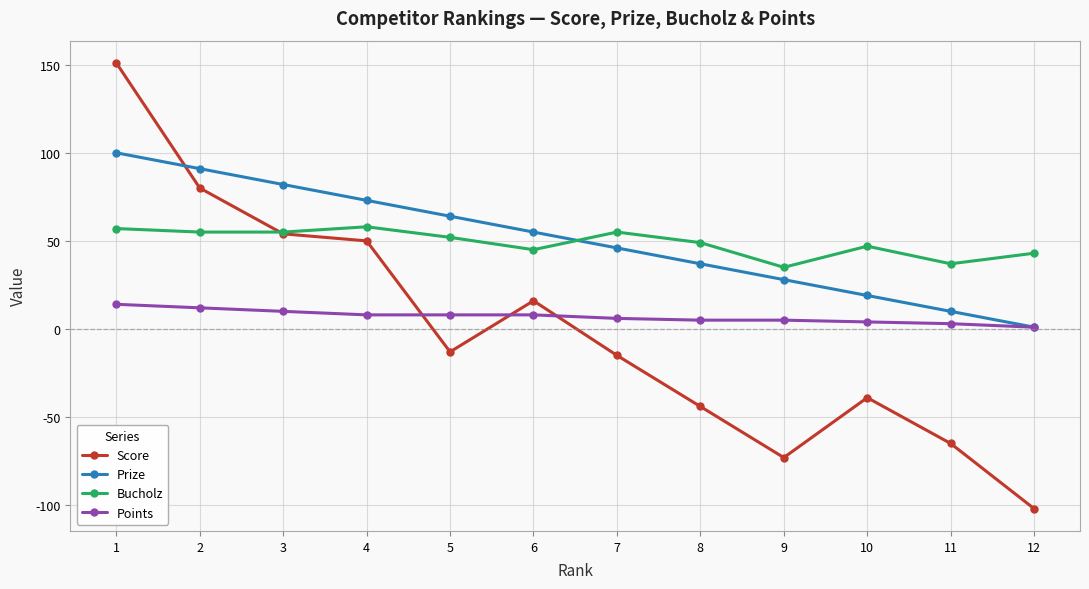

Which category has the highest value across all series?

1